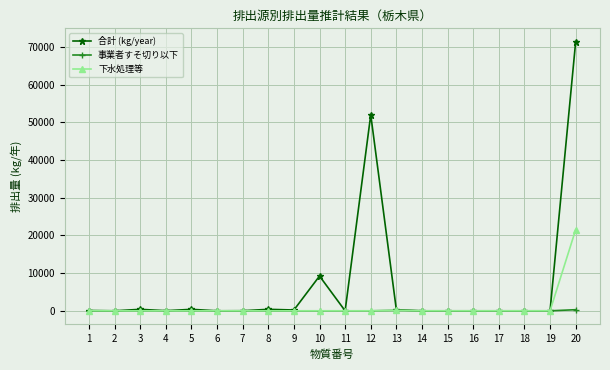

True or false: 下水処理等 has more than 0 interior local peaks.

True